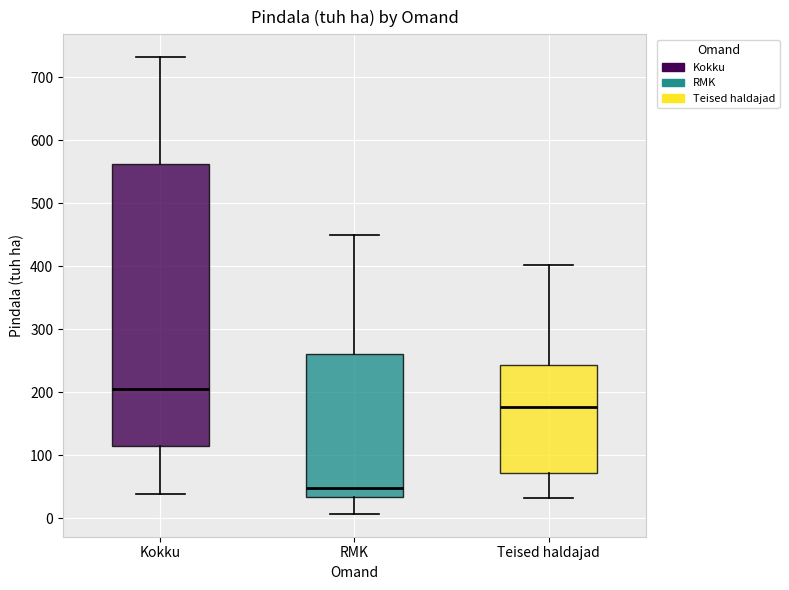

Reading left to right, transcribe this box plot: for each box, give where its median line is, the range the box spans, and where its two whiskers end, as read against the y-axis. The values are not printed on the chart, so give them approximately, as read against the axis.

Kokku: median 200, box 120 to 560, whiskers 40 to 730
RMK: median 50, box 30 to 260, whiskers 10 to 450
Teised haldajad: median 180, box 70 to 240, whiskers 30 to 400